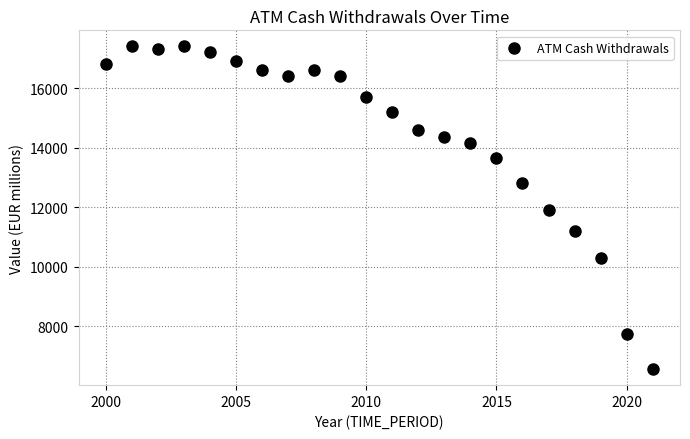

What is the range of X values (max minus min)?

21.0